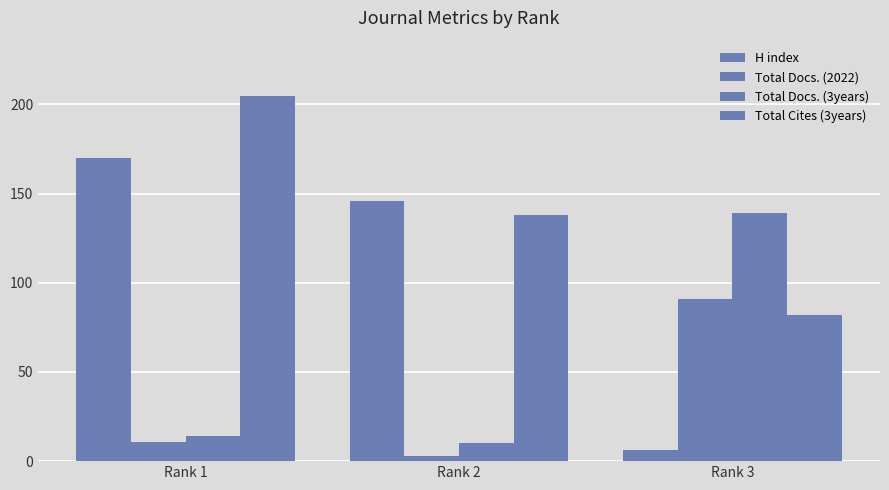

Which series has the widest spread of values?

H index